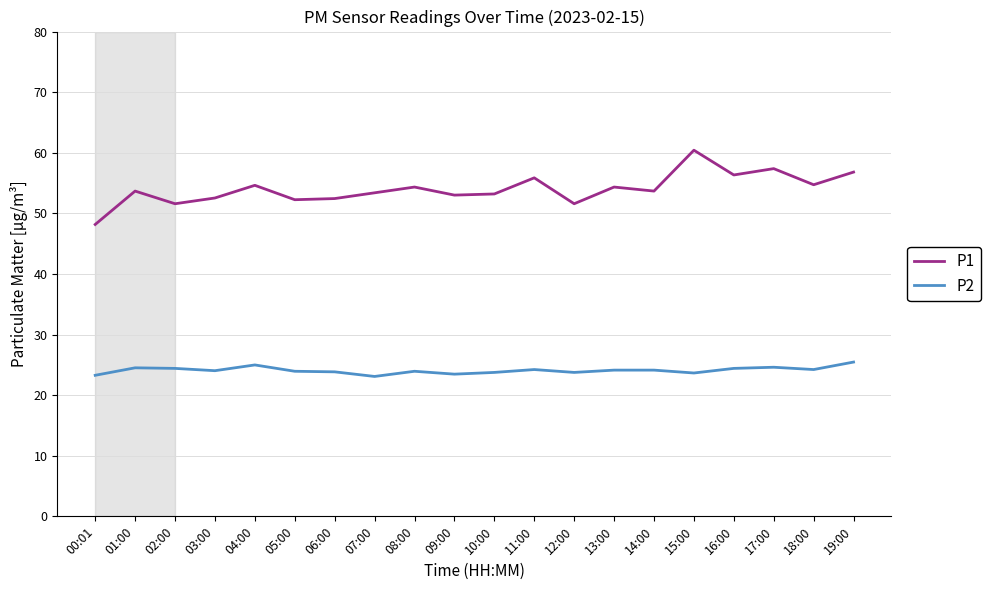

True or false: P2 and P1 cross at least once.

False